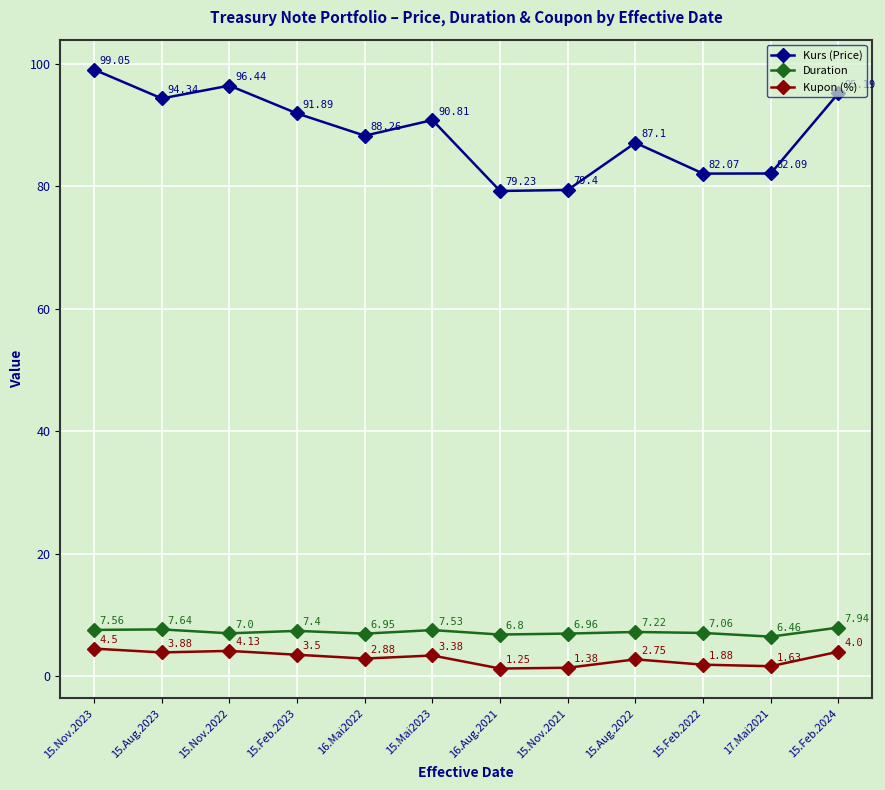

At which category does Kupon (%) reach its first local peak?

15.Nov.2022